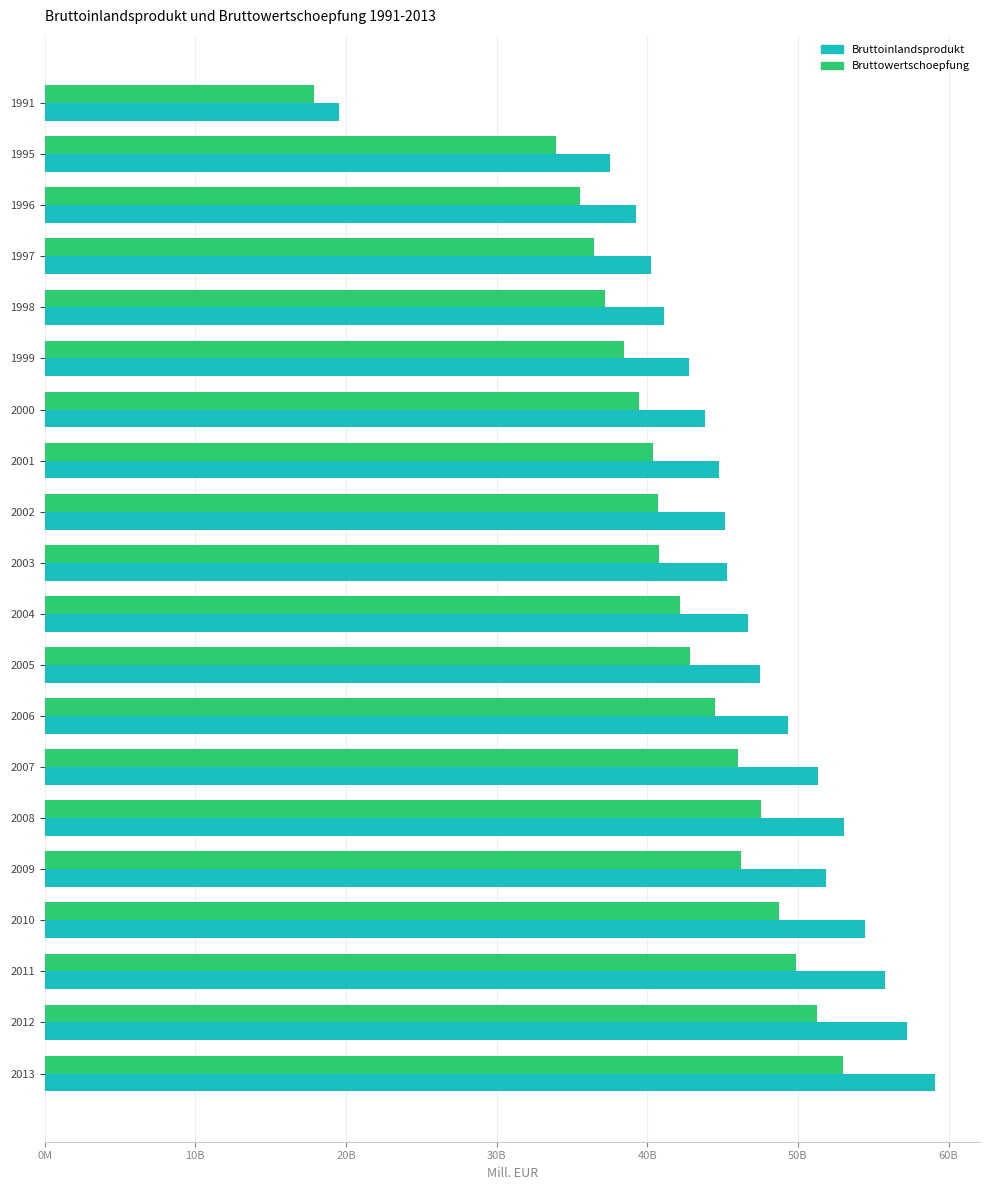

What are all the series names shown in the legend?

Bruttoinlandsprodukt, Bruttowertschoepfung